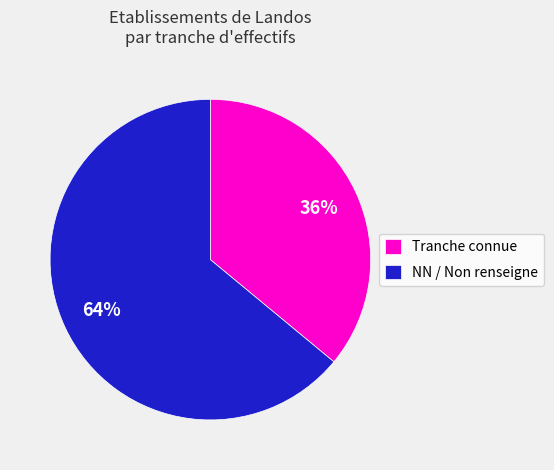

What is the majority slice?

NN / Non renseigne